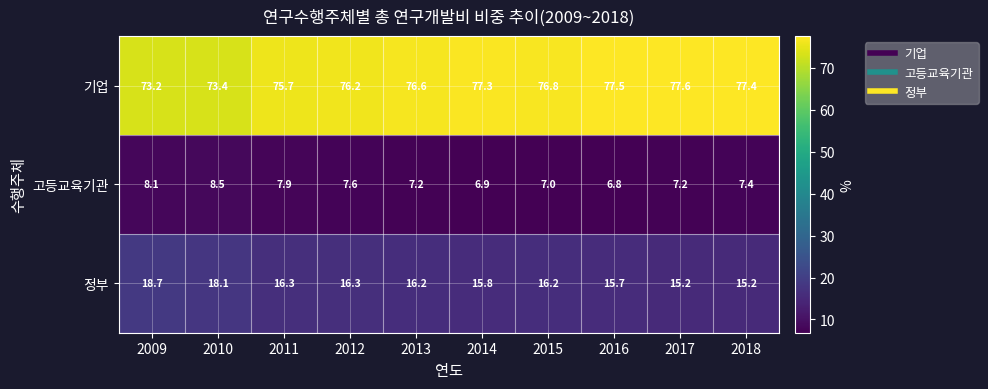

What is the difference between the 기업 values at 2012 and 2017?

1.4